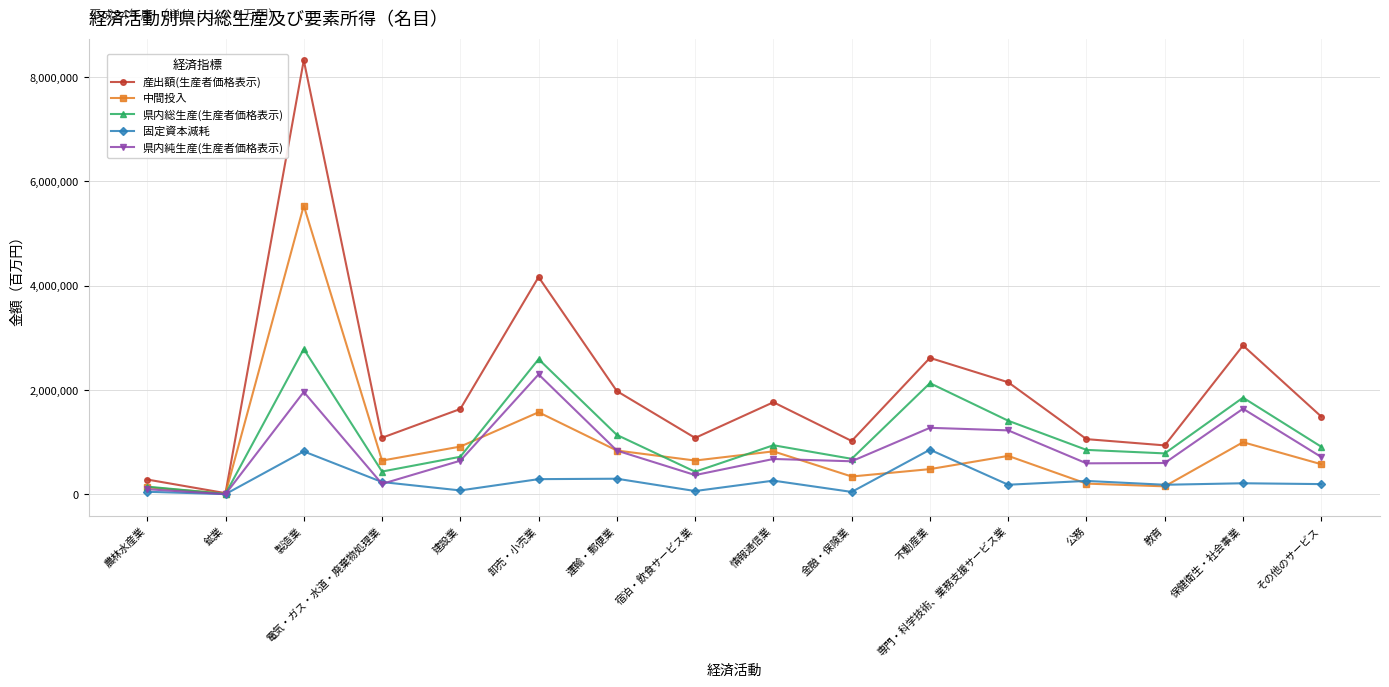

How many data points in 固定資本減耗 are less than 212815?

8